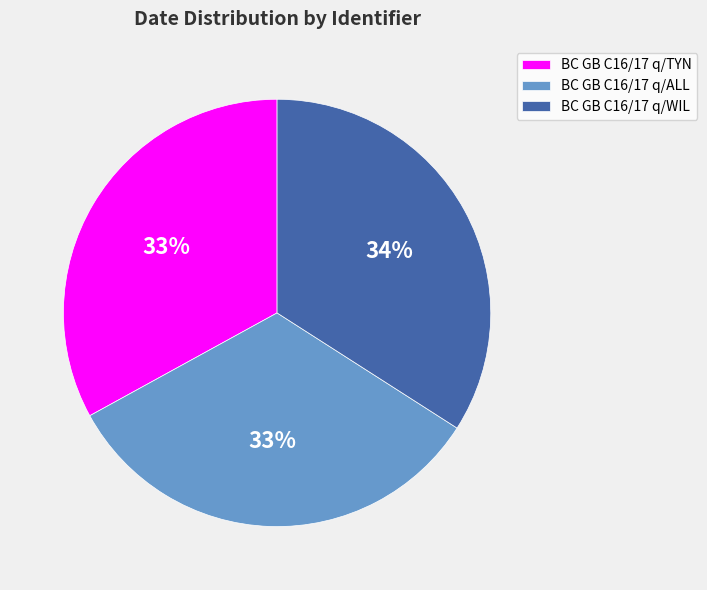

Is it true that BC GB C16/17 q/ALL is 46% of the pie?

False